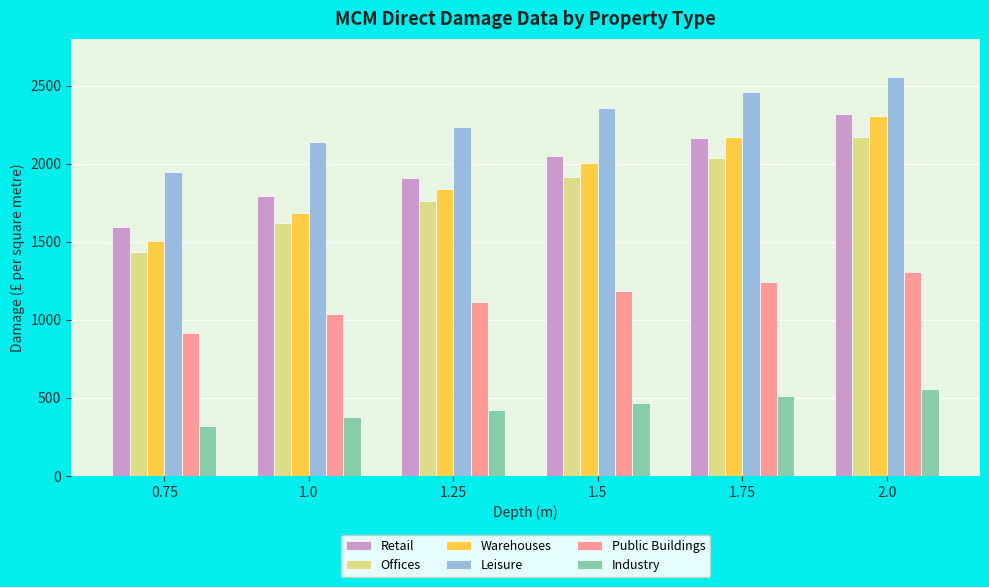

What is the sum of the Public Buildings values at 0.75 and 1.75?

2157